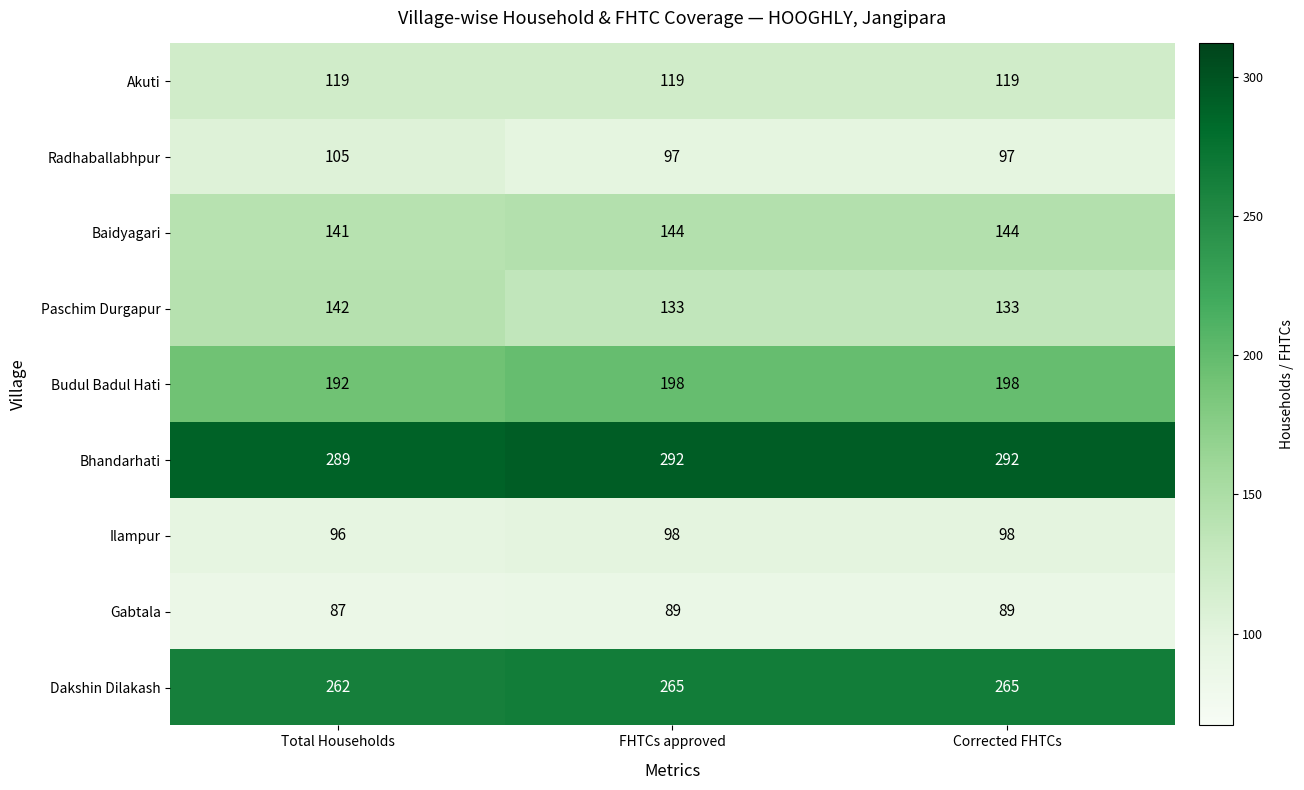

Is it true that Gabtala equals 89 at FHTCs approved?

True